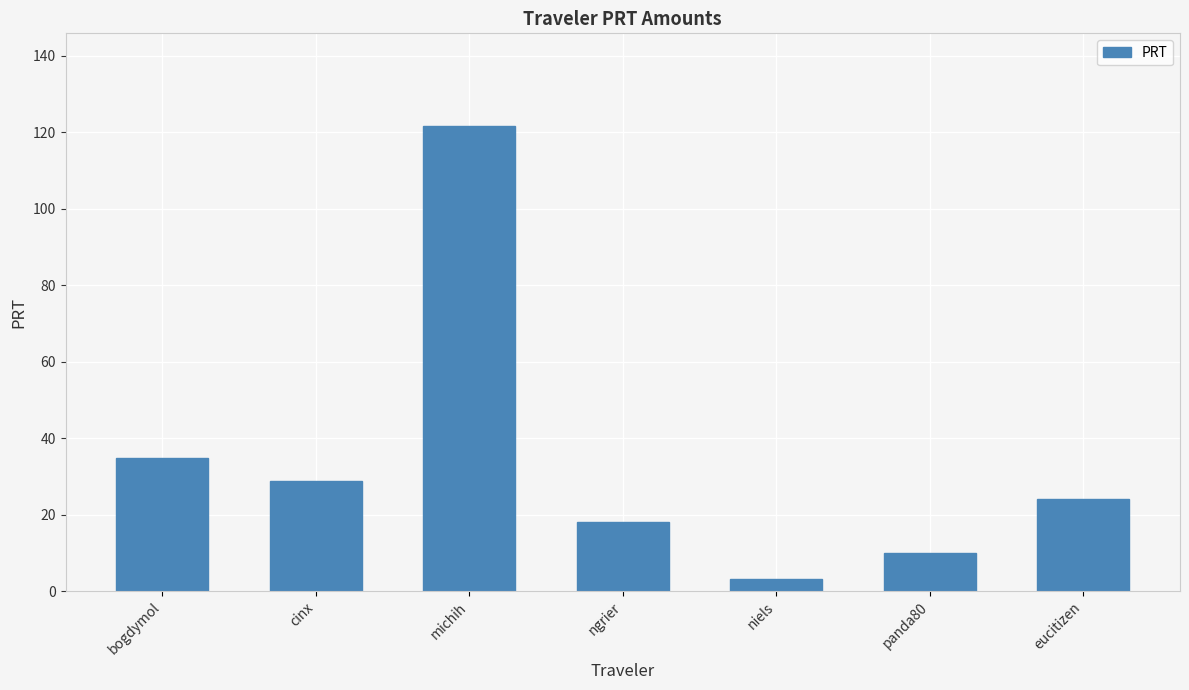

Which has a higher value, niels or cinx?

cinx